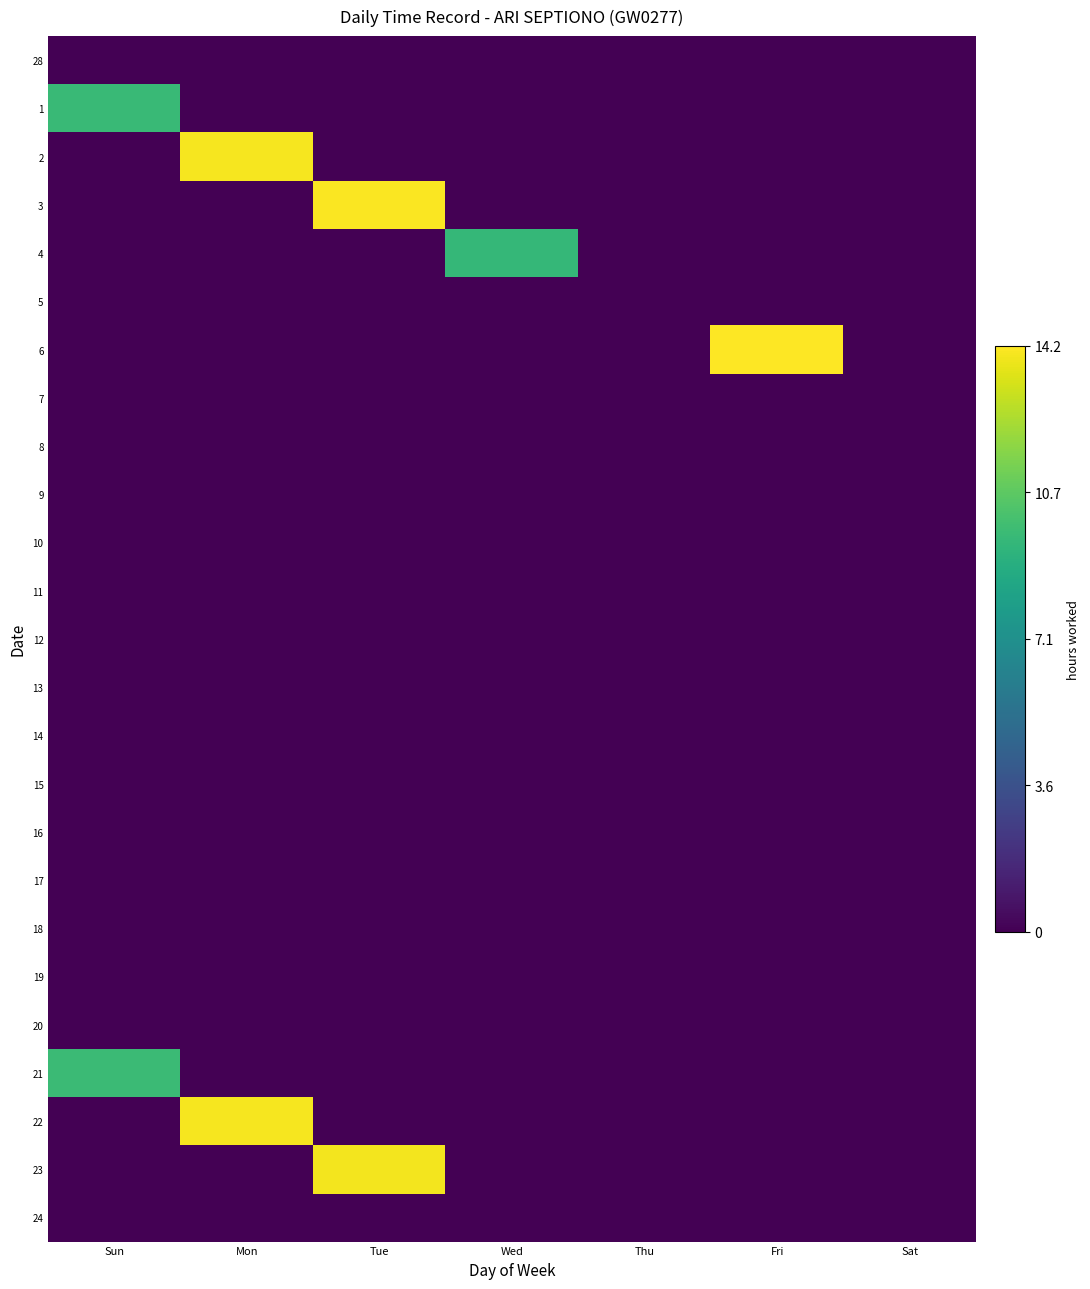

Which category has the highest value across all series?

Fri